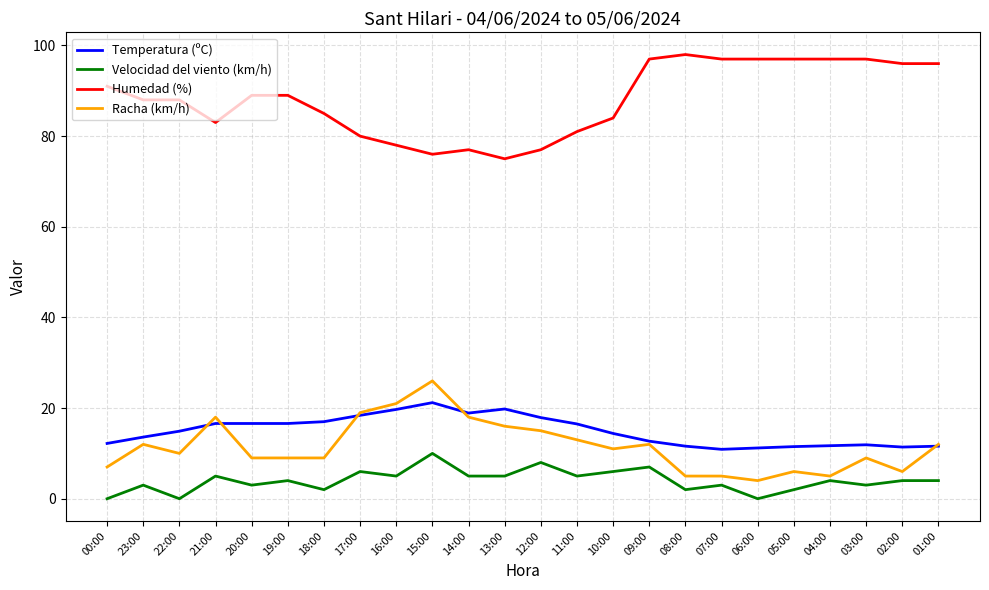

True or false: Racha (km/h) has a value of 15.8 at 09:00.

False